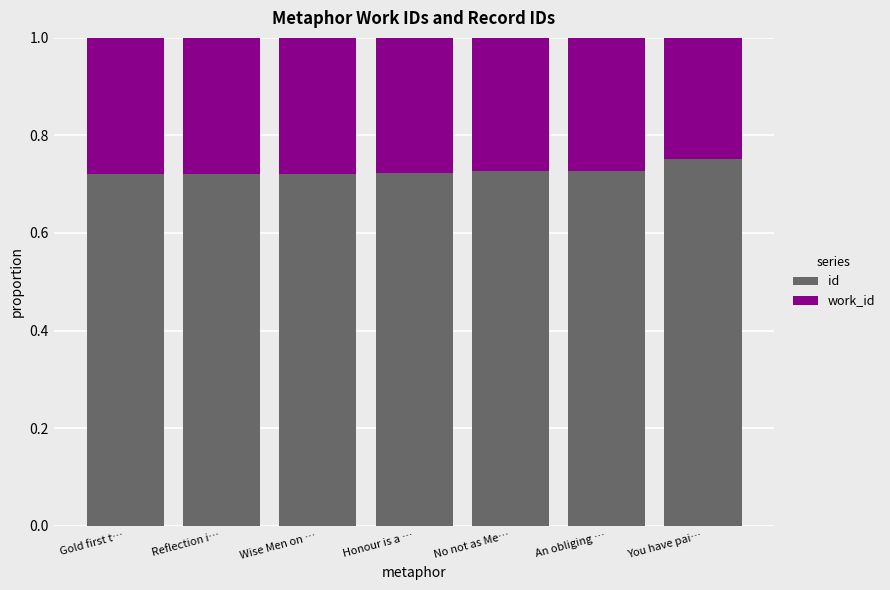

What is the total value across all series at You have pai…?

1.0